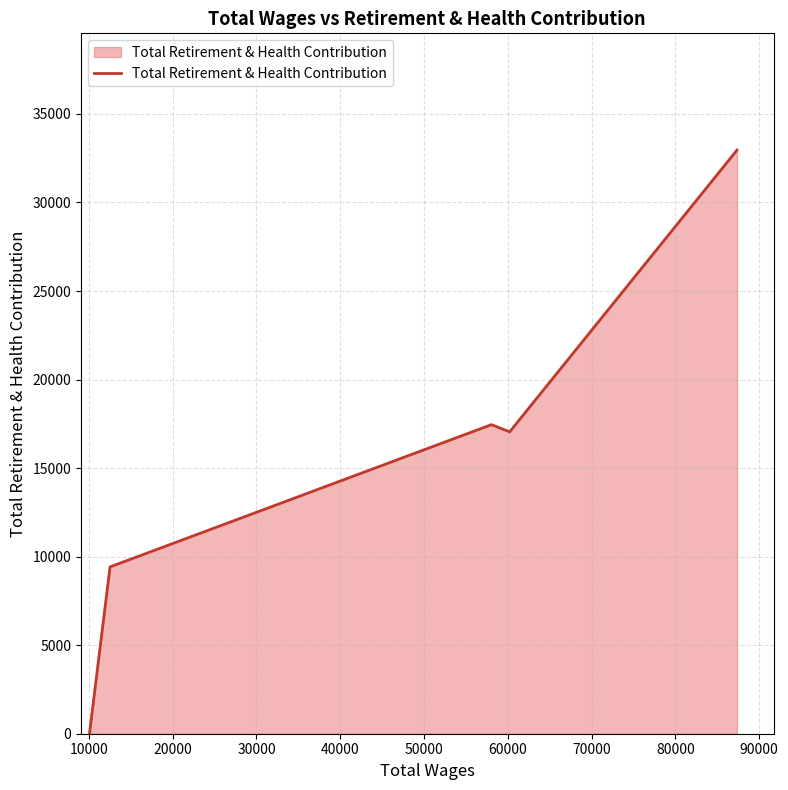

Does the chart have visible grid lines?

Yes